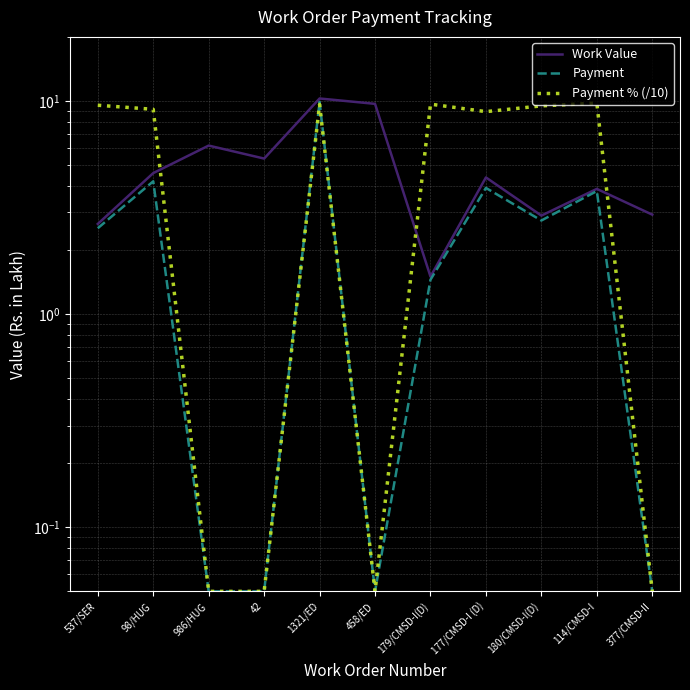

What position from the right is 180/CMSD-I(D)?

3